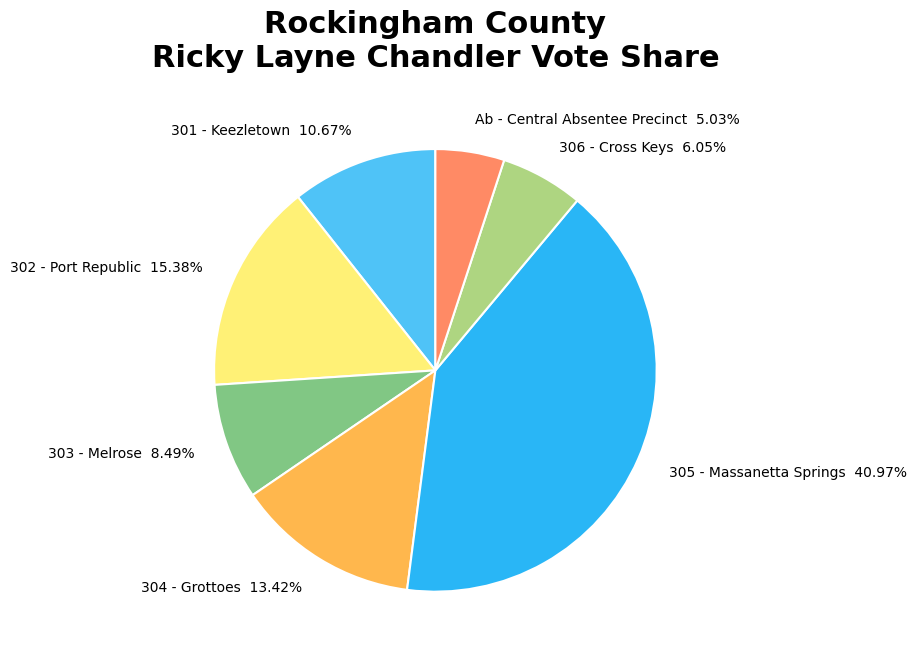

Between 302 - Port Republic and 304 - Grottoes, which is larger?

302 - Port Republic